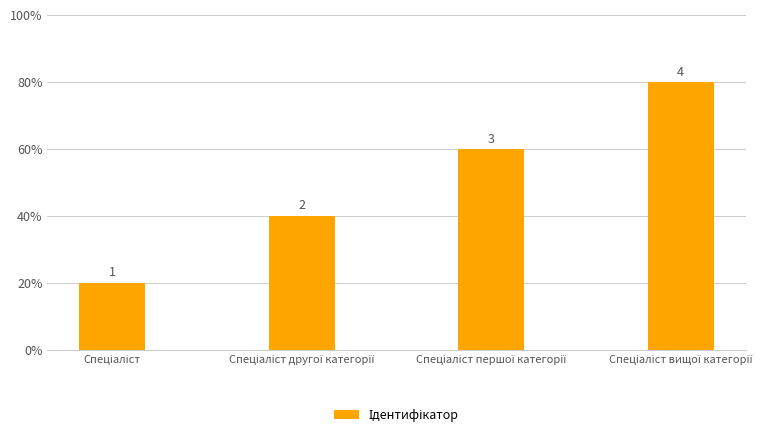

List the labels in order of value, smallest first.

Спеціаліст, Спеціаліст другої категорії, Спеціаліст першої категорії, Спеціаліст вищої категорії